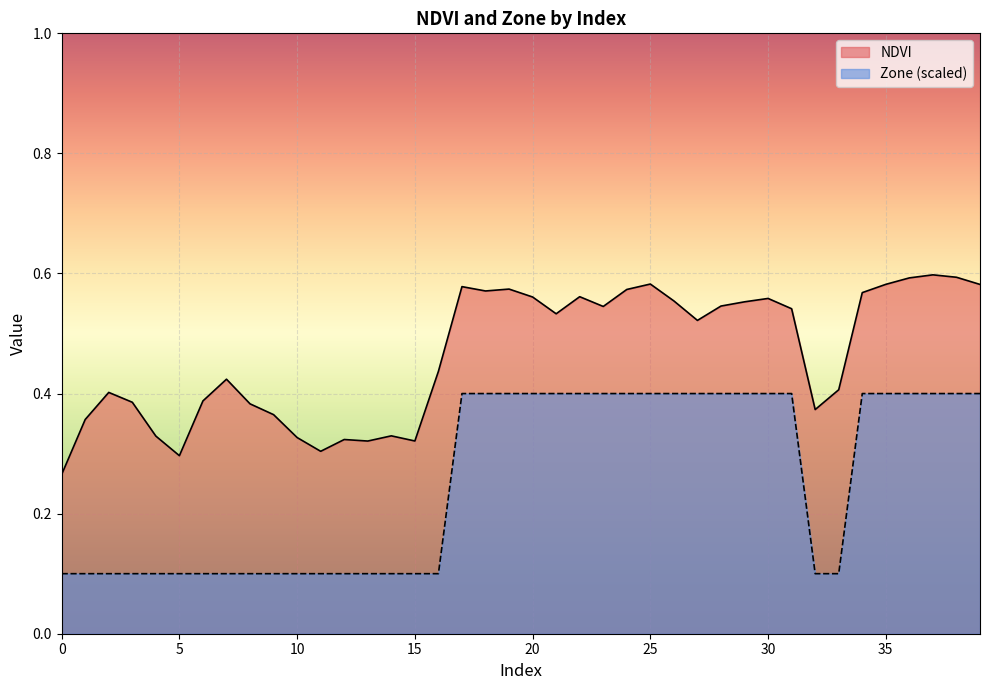

List the series in order of their overall mean, lowest first.

Zone (scaled), NDVI